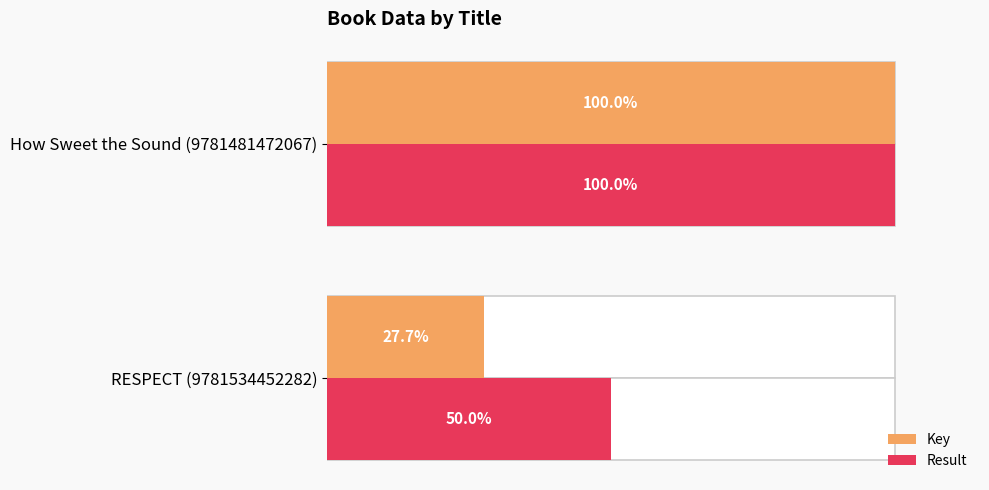

How many bars are there in each group?

2